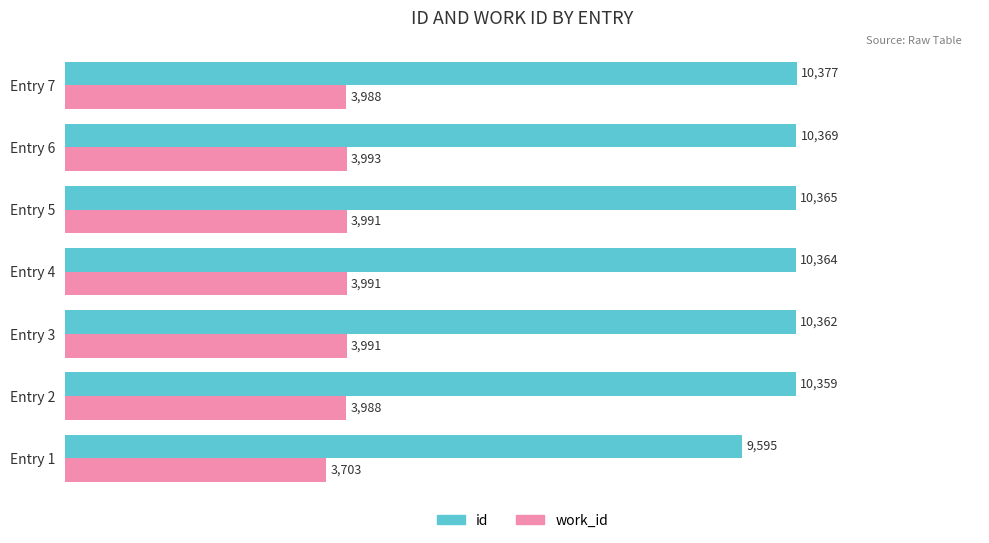

At how many categories does at least one series exceed 5641?

7